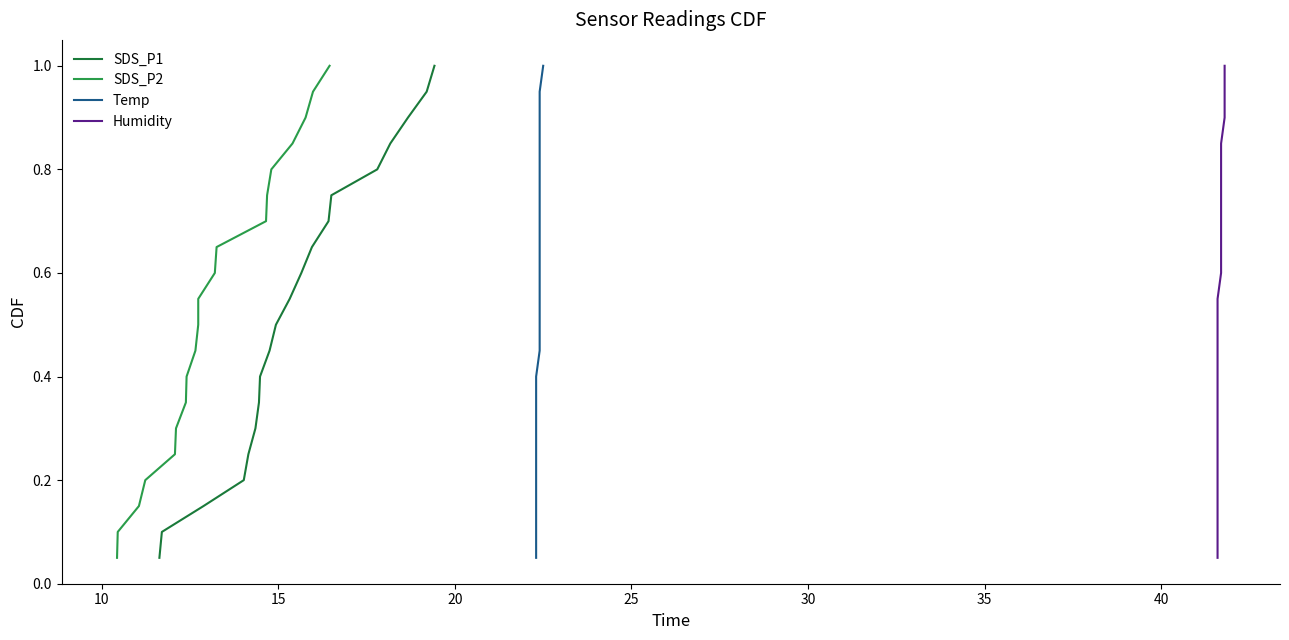

Does the chart have visible grid lines?

No